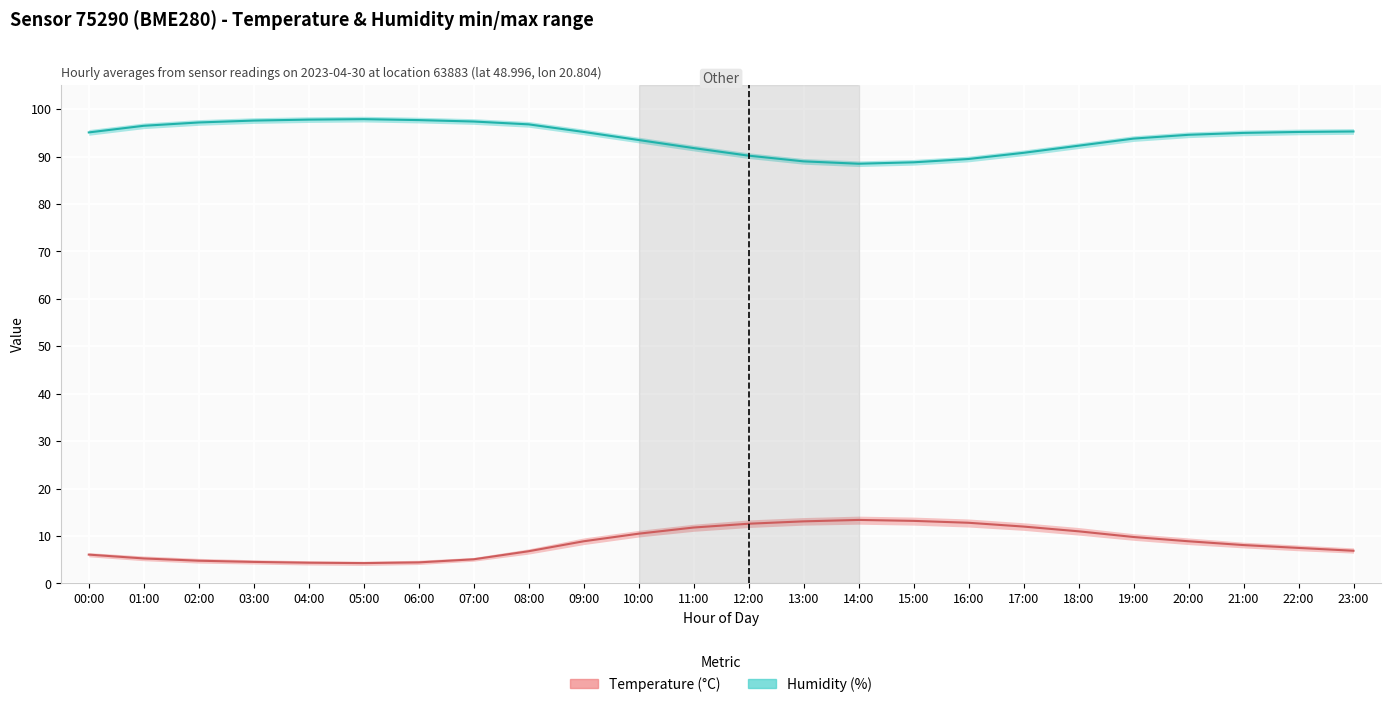

How many categories are shown in the chart?

24